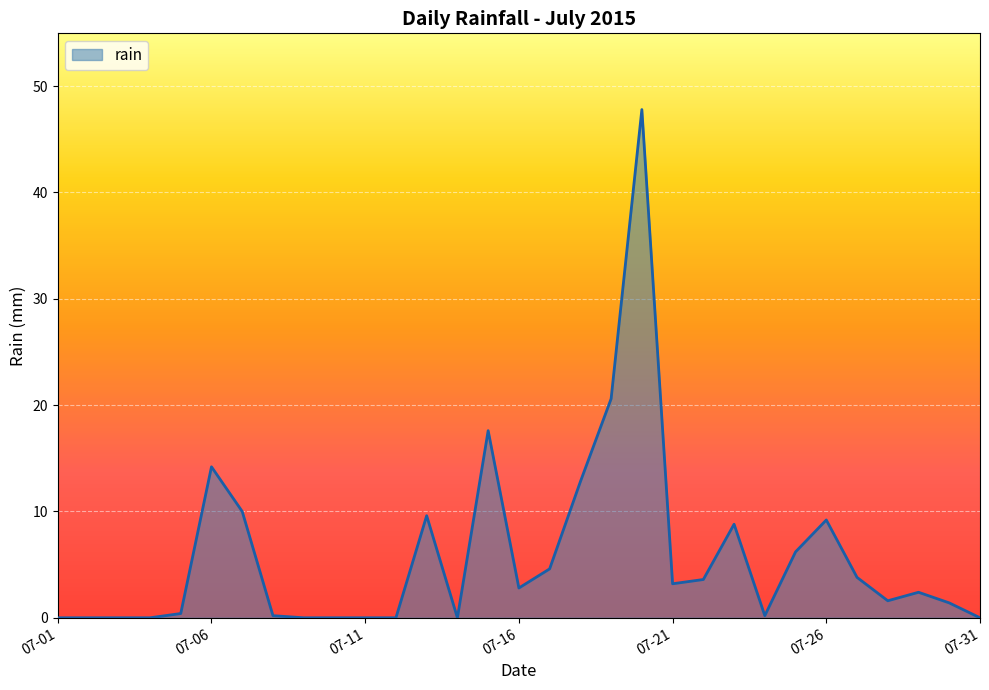

What is the greatest value displayed?

47.8